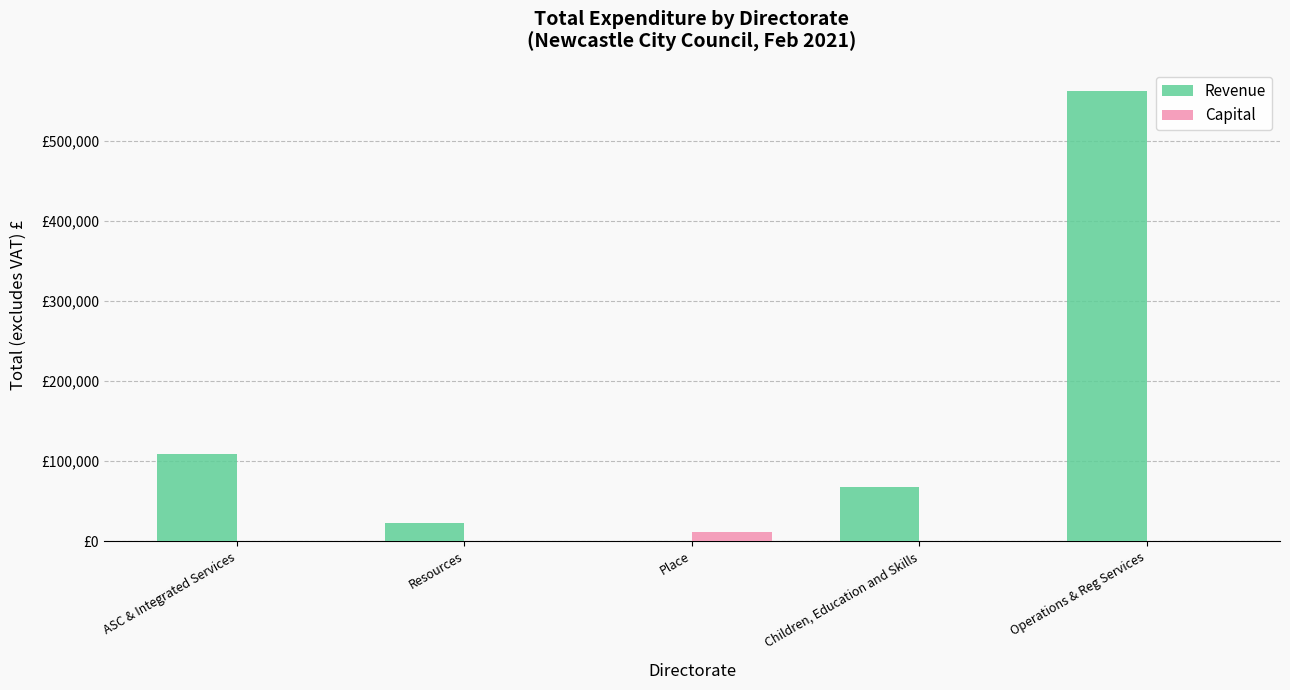

Reading right to left, list all the values displayed in this chart.

Revenue: Operations & Reg Services=561450.2	Children, Education and Skills=67474.0	Place=669.7	Resources=23408.0	ASC & Integrated Services=108909.4
Capital: Operations & Reg Services=0.0	Children, Education and Skills=0.0	Place=11198.0	Resources=0.0	ASC & Integrated Services=0.0